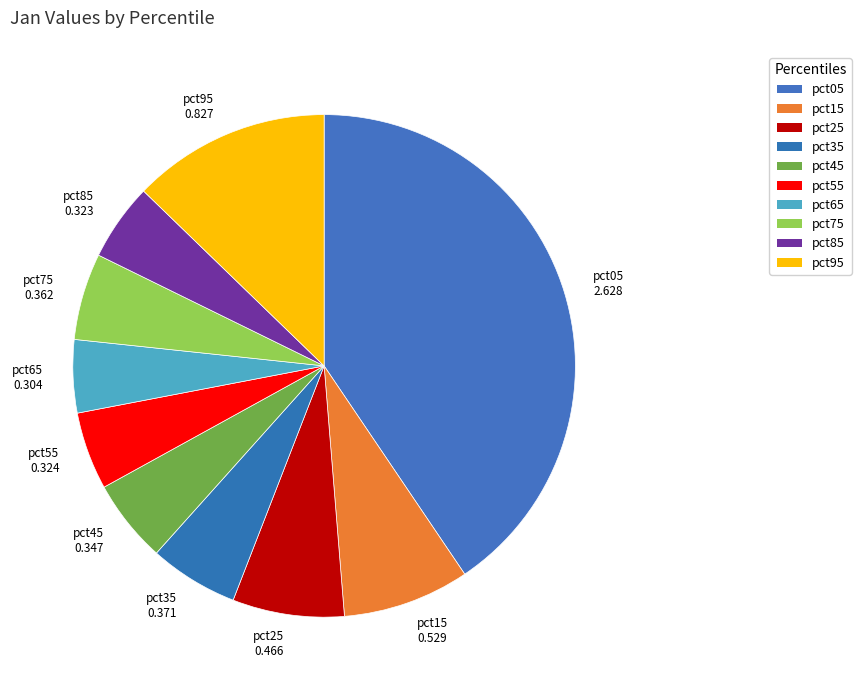

True or false: pct65 accounts for 5% of the total.

True